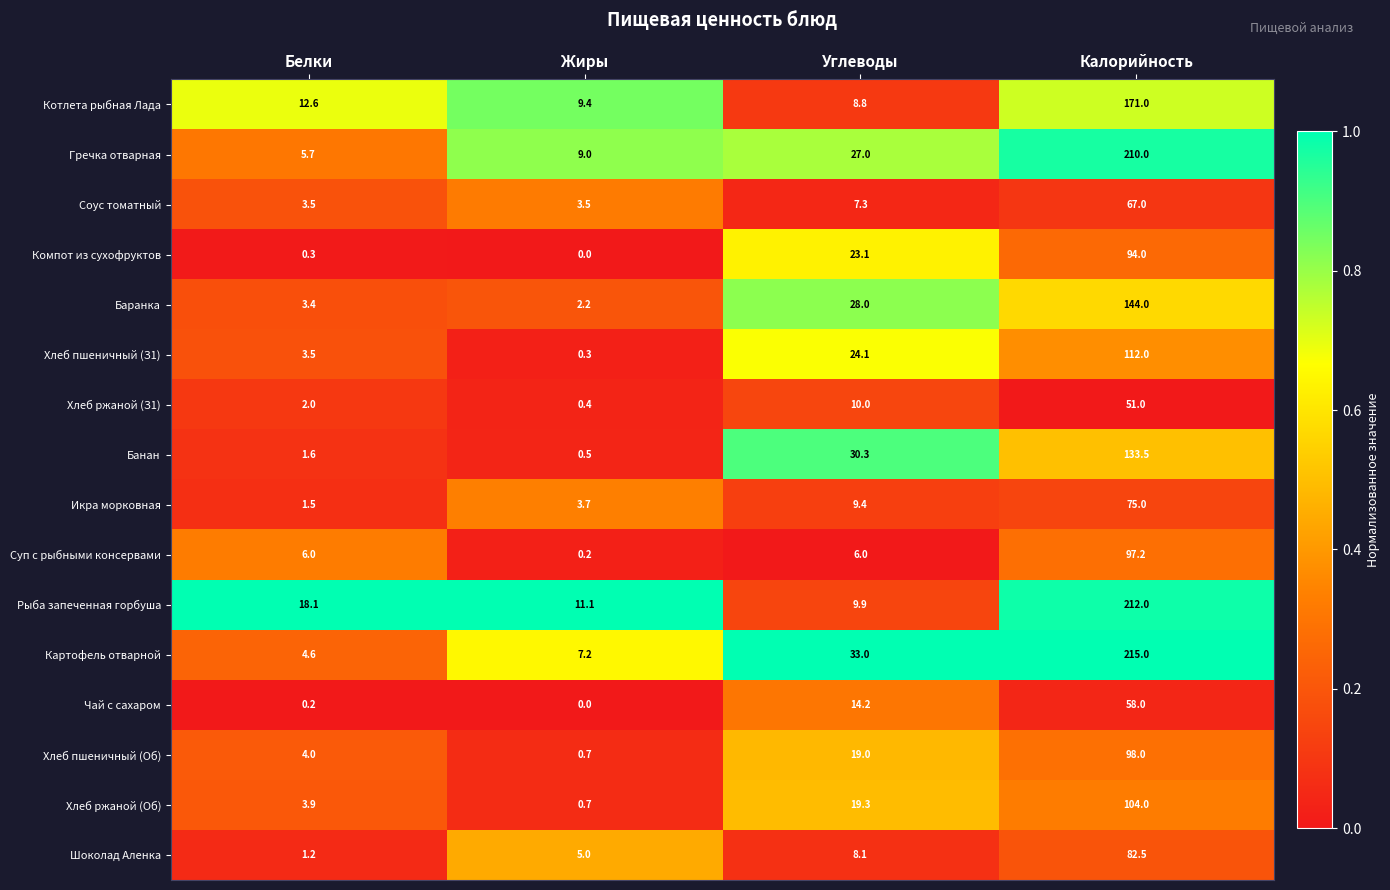

Is it true that Хлеб пшеничный (Об) equals 33.7 at Углеводы?

False